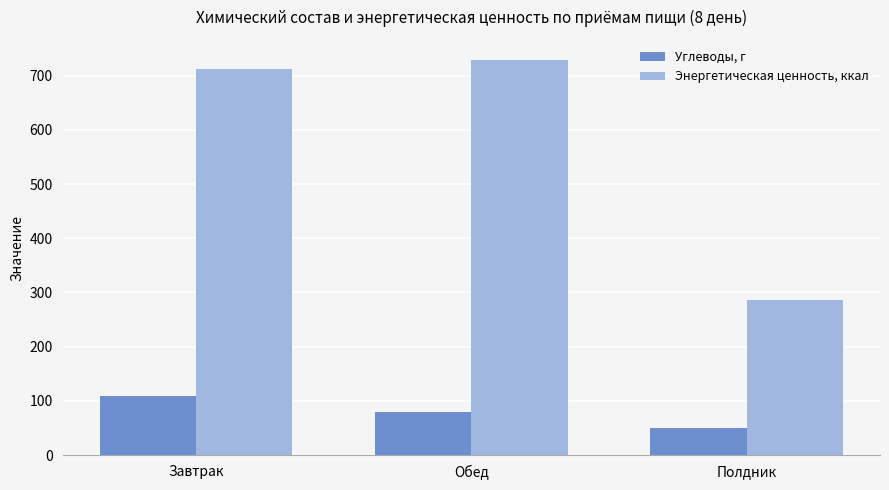

Reading left to right, extract all data points from this chart.

Углеводы, г: Завтрак=108.4	Обед=79.2	Полдник=49.8
Энергетическая ценность, ккал: Завтрак=711.5	Обед=729.4	Полдник=286.0